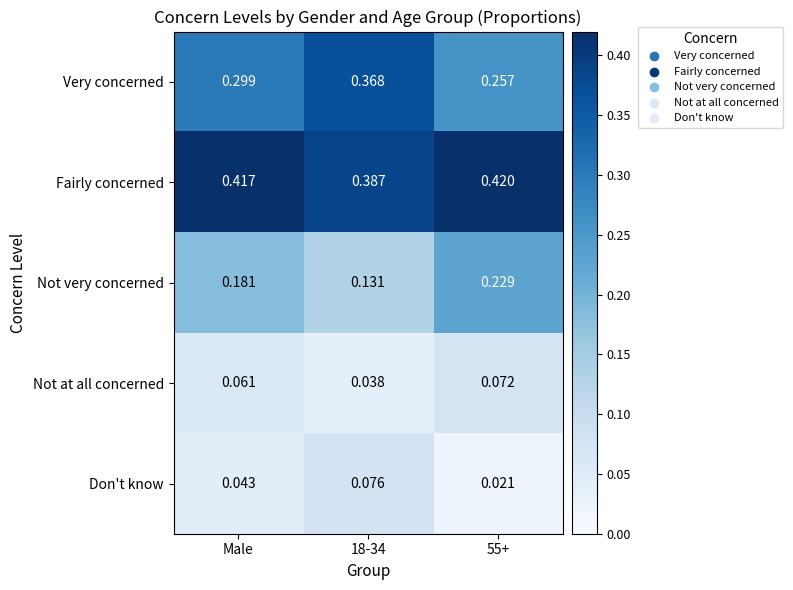

What is the total value across all series at Male?

1.0